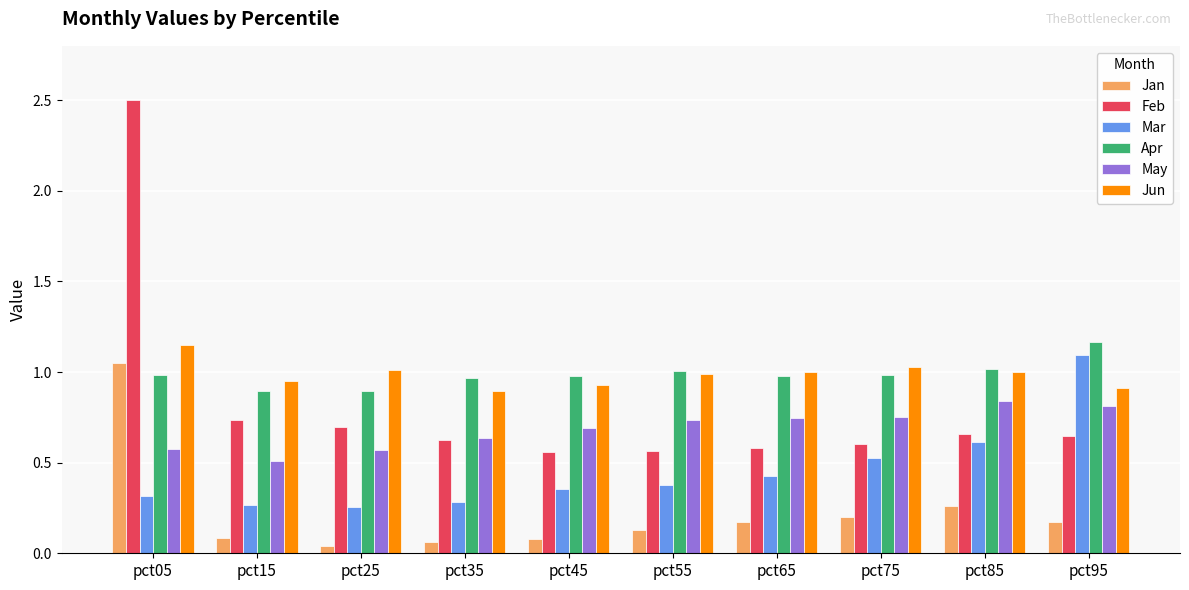

The value of Mar at pct15 is 0.3. True or false?

True